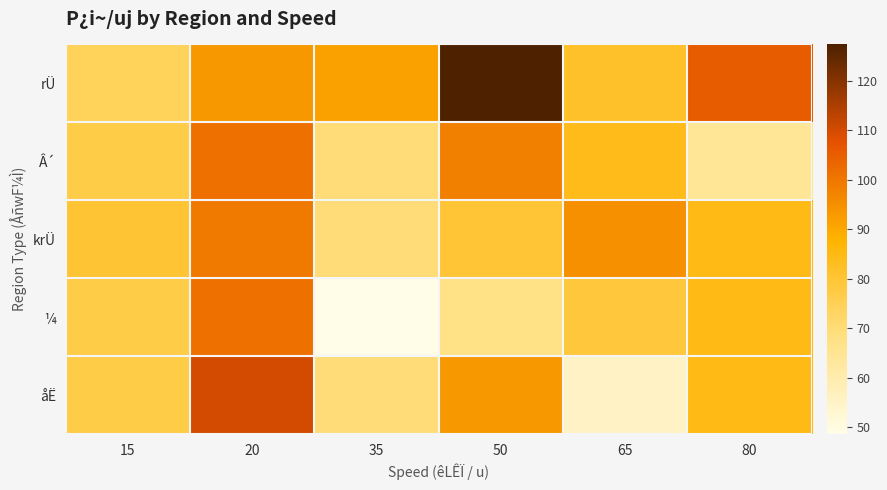

Between 65 and 80, which is larger?

80